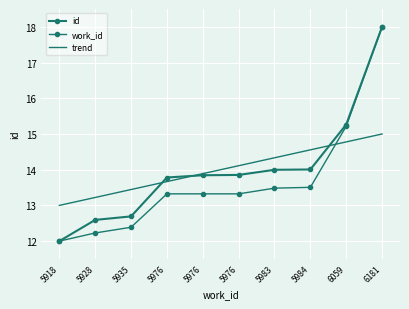

Which series has the largest total across all categories?

id